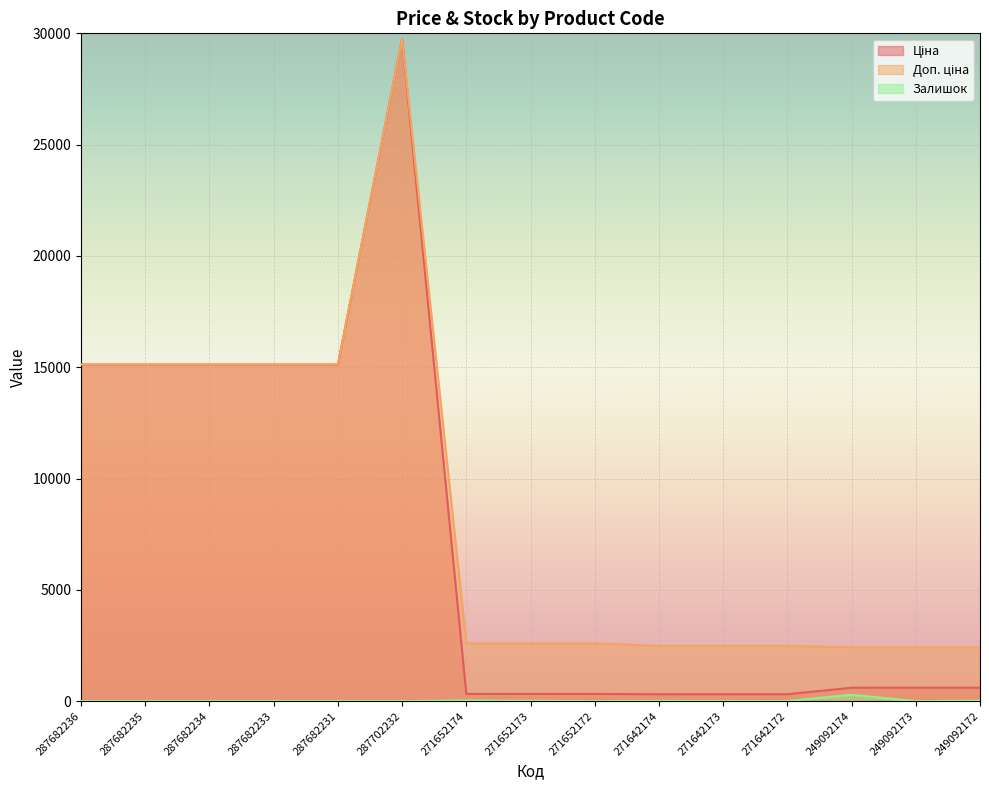

What is the label of the 4th point from the left?

287682233